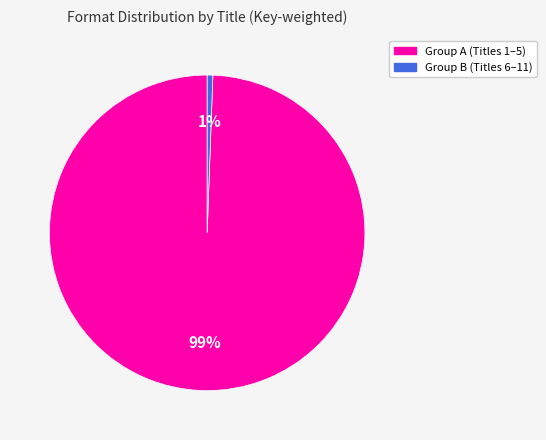

Is there a majority slice in this chart?

Yes